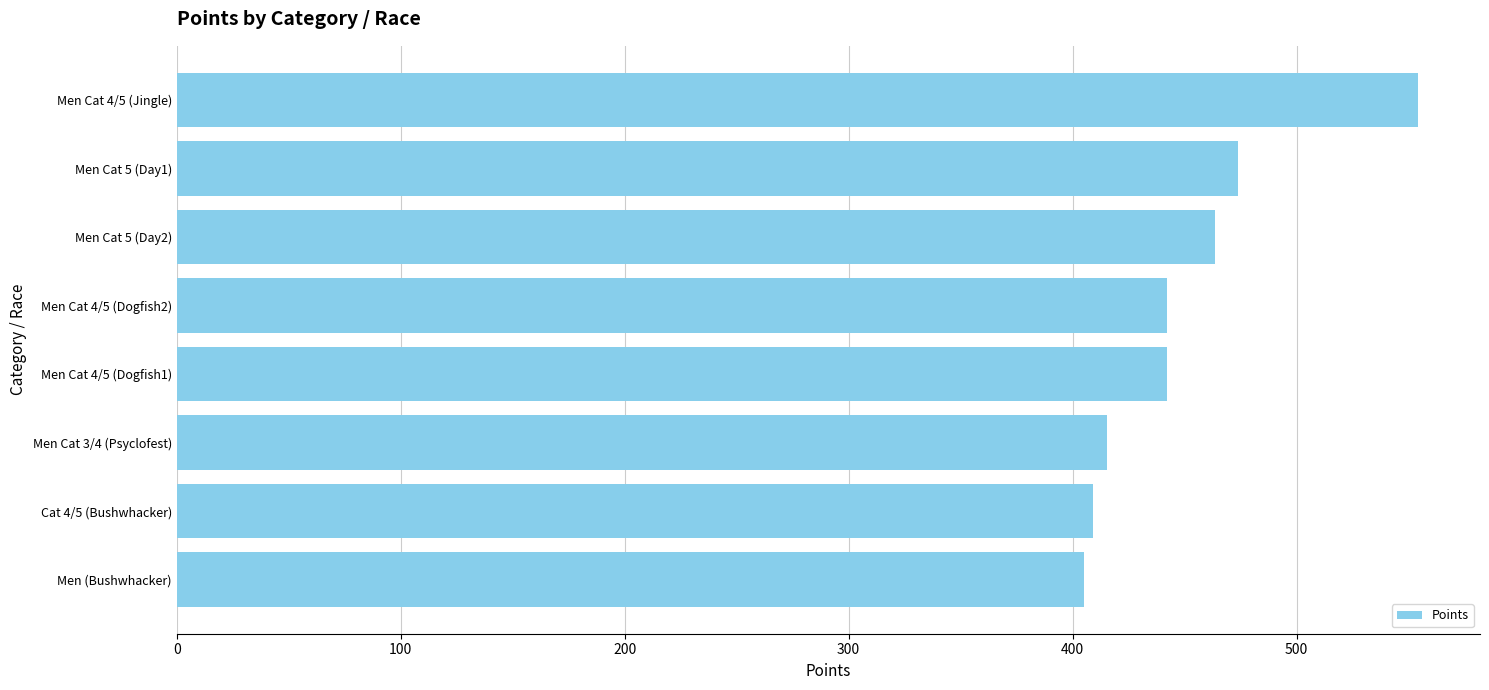

What is the smallest value displayed?

405.0